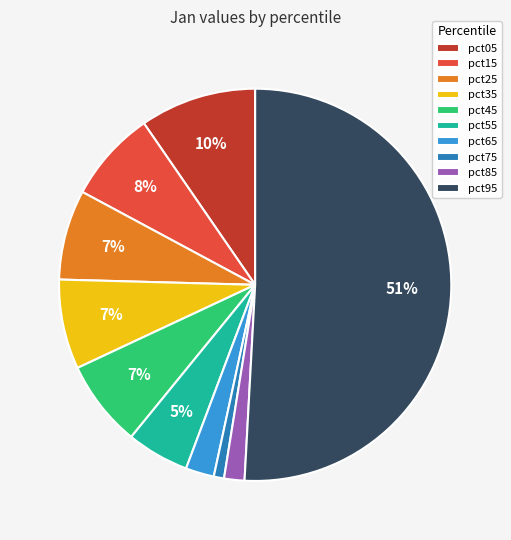

What is the majority slice?

pct95